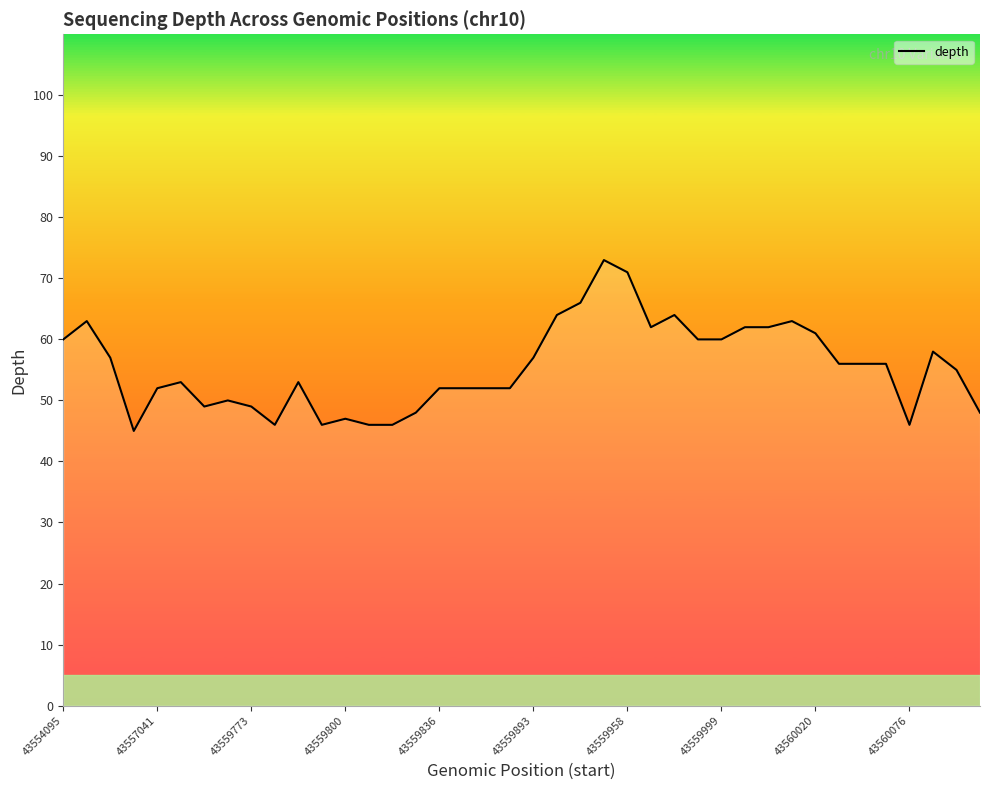

What is the maximum value shown in the chart?

73